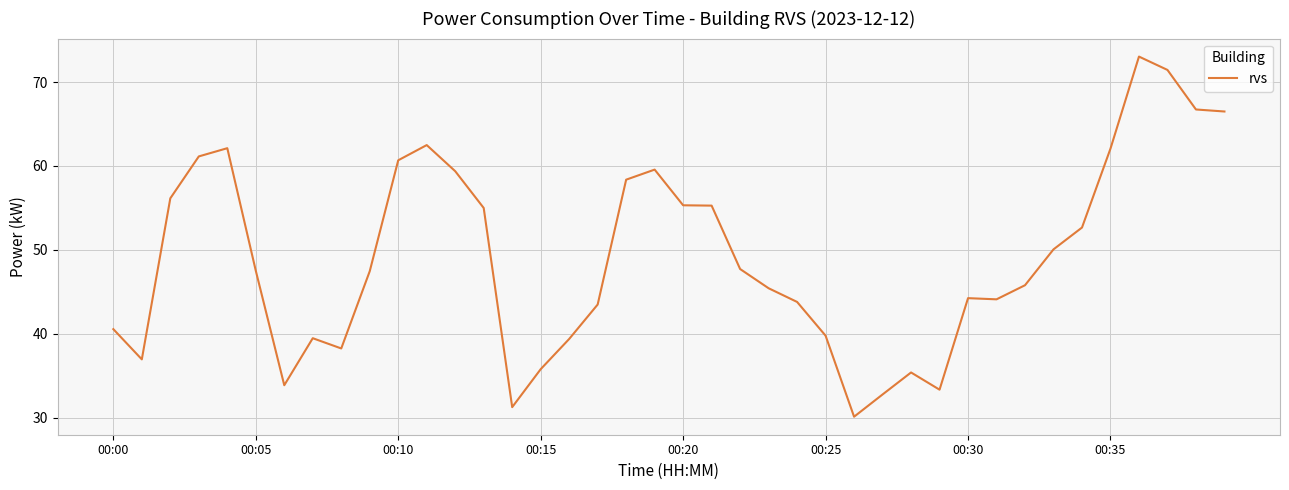

What is the greatest value displayed?

73.0